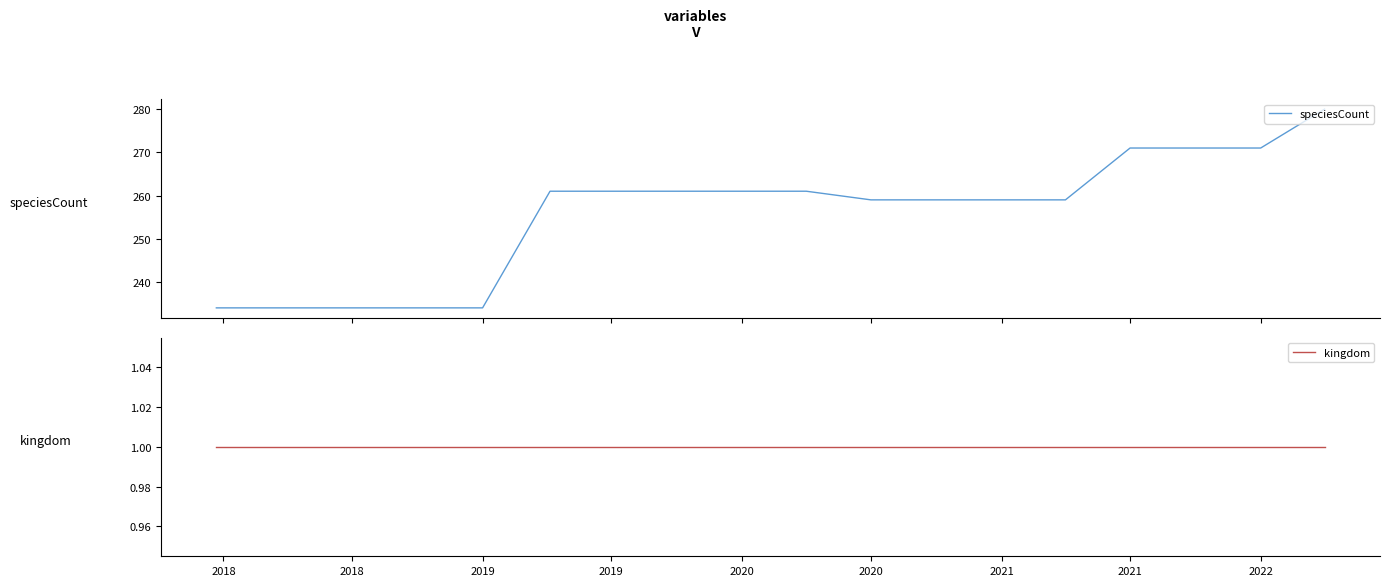

What is the minimum value for speciesCount?

234